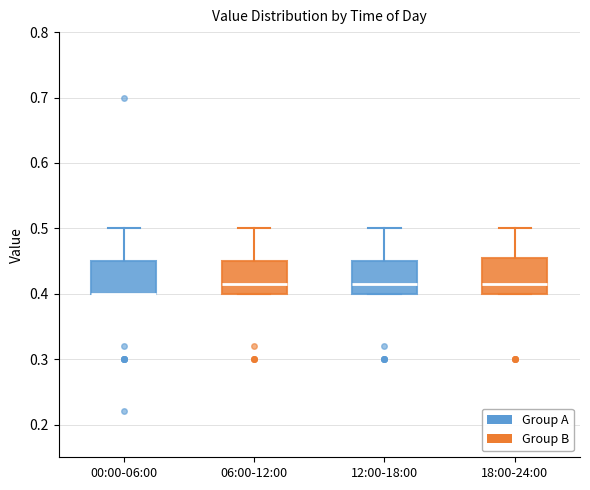

Where is the lower edge of the box for 06:00-12:00 on the y-axis? The values are not printed on the chart, so give them approximately, as read against the axis.

0.40